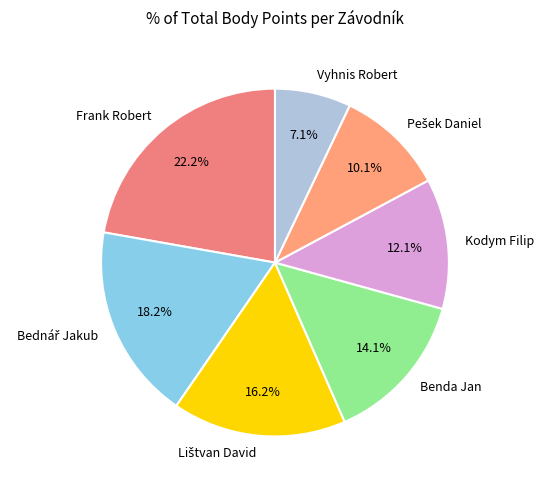

What percentage is the Frank Robert slice, to the nearest percent?

22%